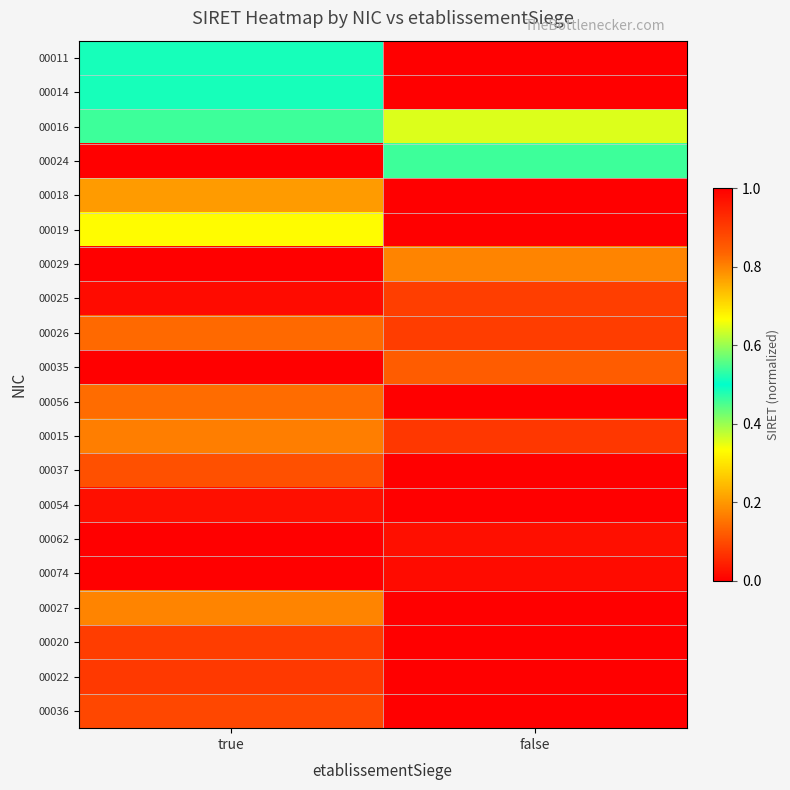

Reading left to right, transcribe all the data shown in this chart.

00011: true=0.5	false=0.0
00014: true=0.5	false=0.0
00016: true=0.5	false=0.6
00024: true=0.0	false=0.5
00018: true=0.8	false=1.0
00019: true=0.7	false=0.0
00029: true=0.0	false=0.8
00025: true=1.0	false=0.9
00026: true=0.8	false=0.9
00035: true=0.0	false=0.8
00056: true=0.8	false=0.0
00015: true=0.8	false=0.9
00037: true=0.9	false=0.0
00054: true=1.0	false=0.0
00062: true=0.0	false=1.0
00074: true=0.0	false=1.0
00027: true=0.8	false=0.0
00020: true=0.9	false=0.0
00022: true=0.9	false=0.0
00036: true=0.9	false=0.0